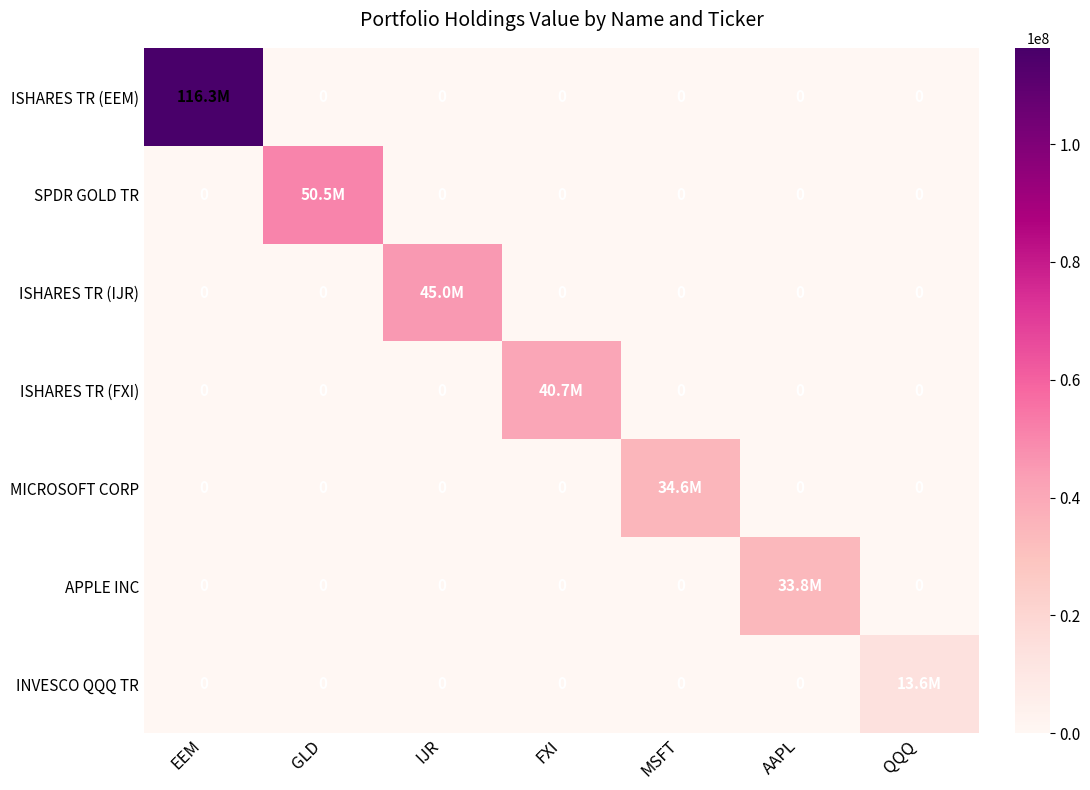

What is the difference between the maximum and minimum values in the INVESCO QQQ TR series?

13646000